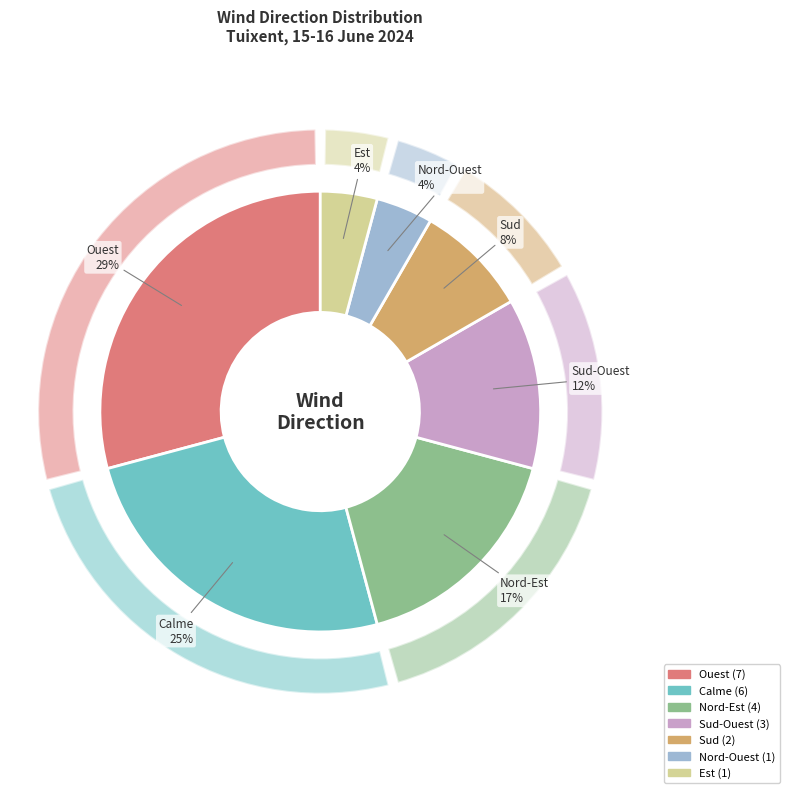

How many slices are in this pie chart?

7